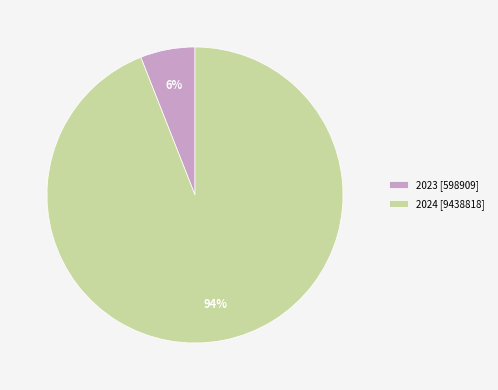

Is the sum of 2024 [9438818] and 2023 [598909] greater than half?

Yes